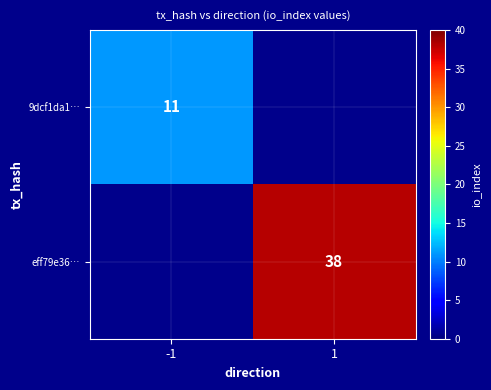

Which has a higher value, -1 or 1?

1